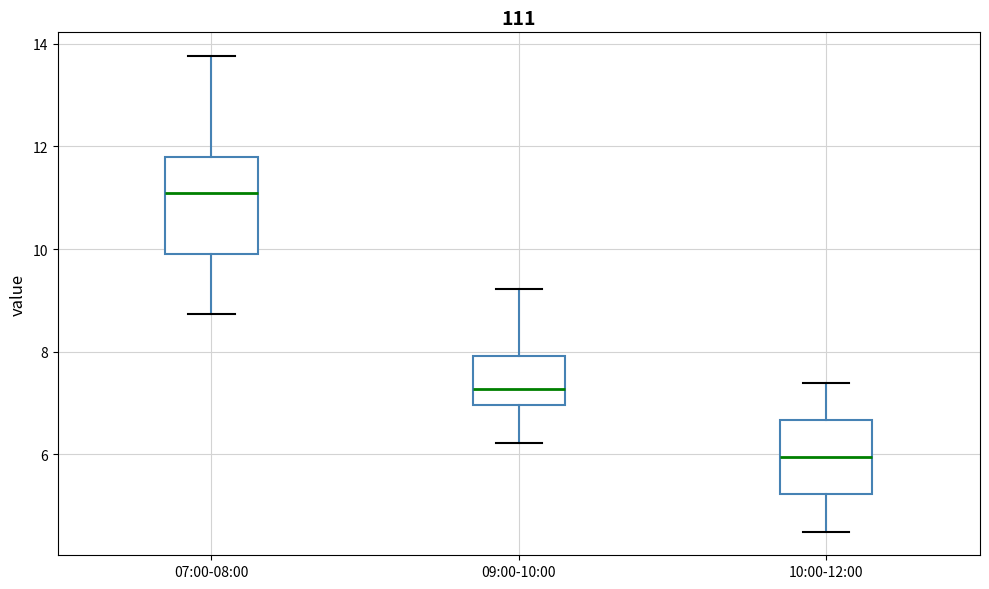

Which box's median line is the lowest?

10:00-12:00